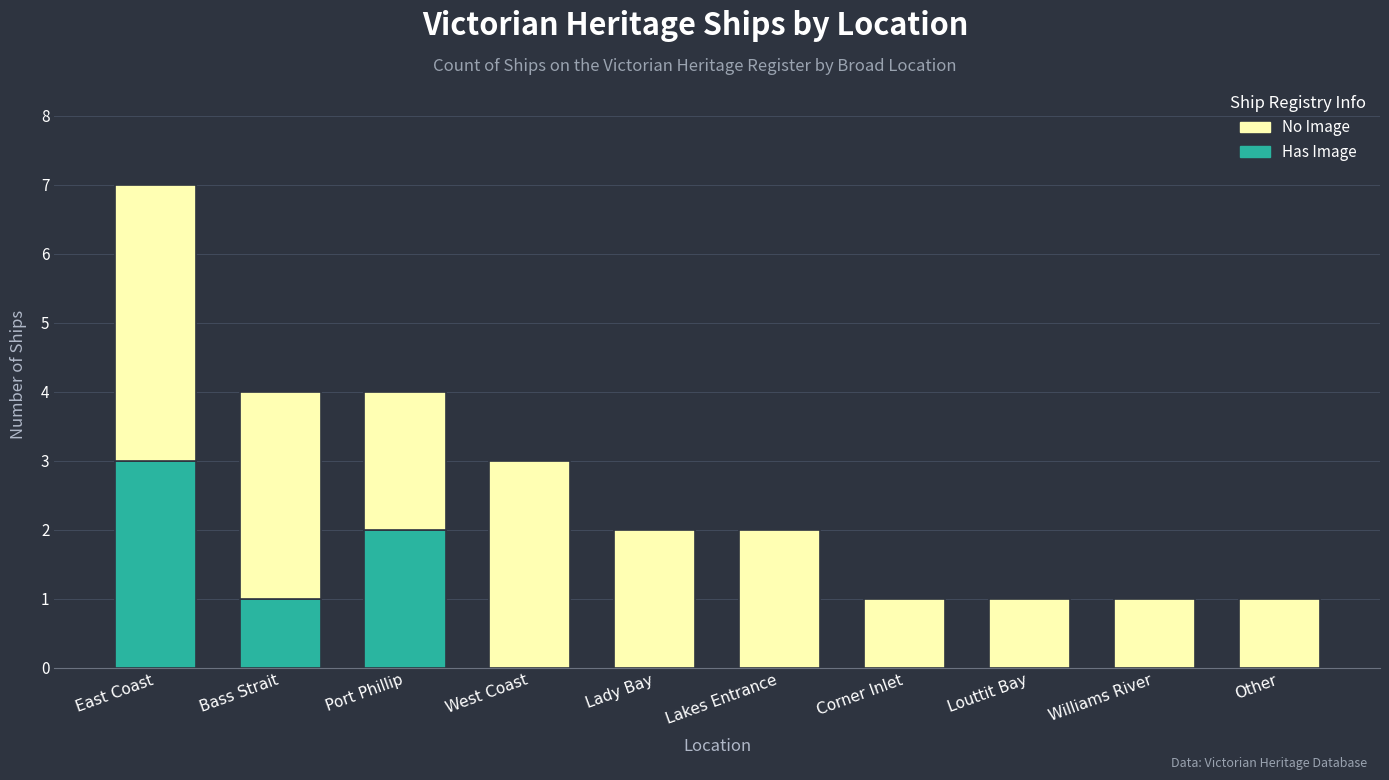

At which label does Has Image reach its peak?

East Coast